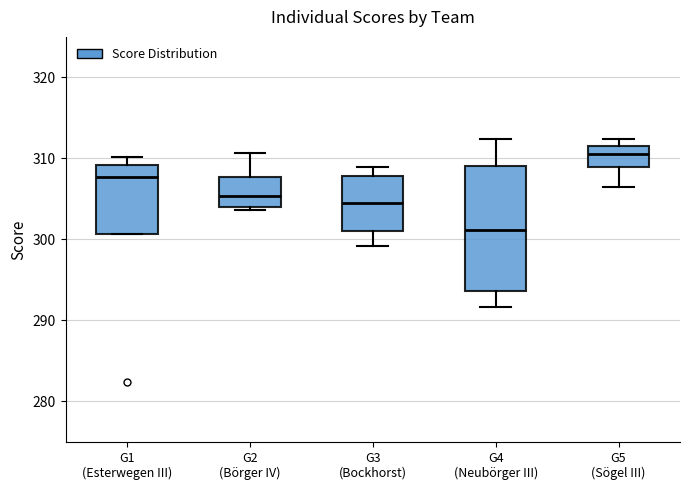

Comparing the boxes themselves (not the whiskers), which one is the tallest?

G4 (Neubörger III)